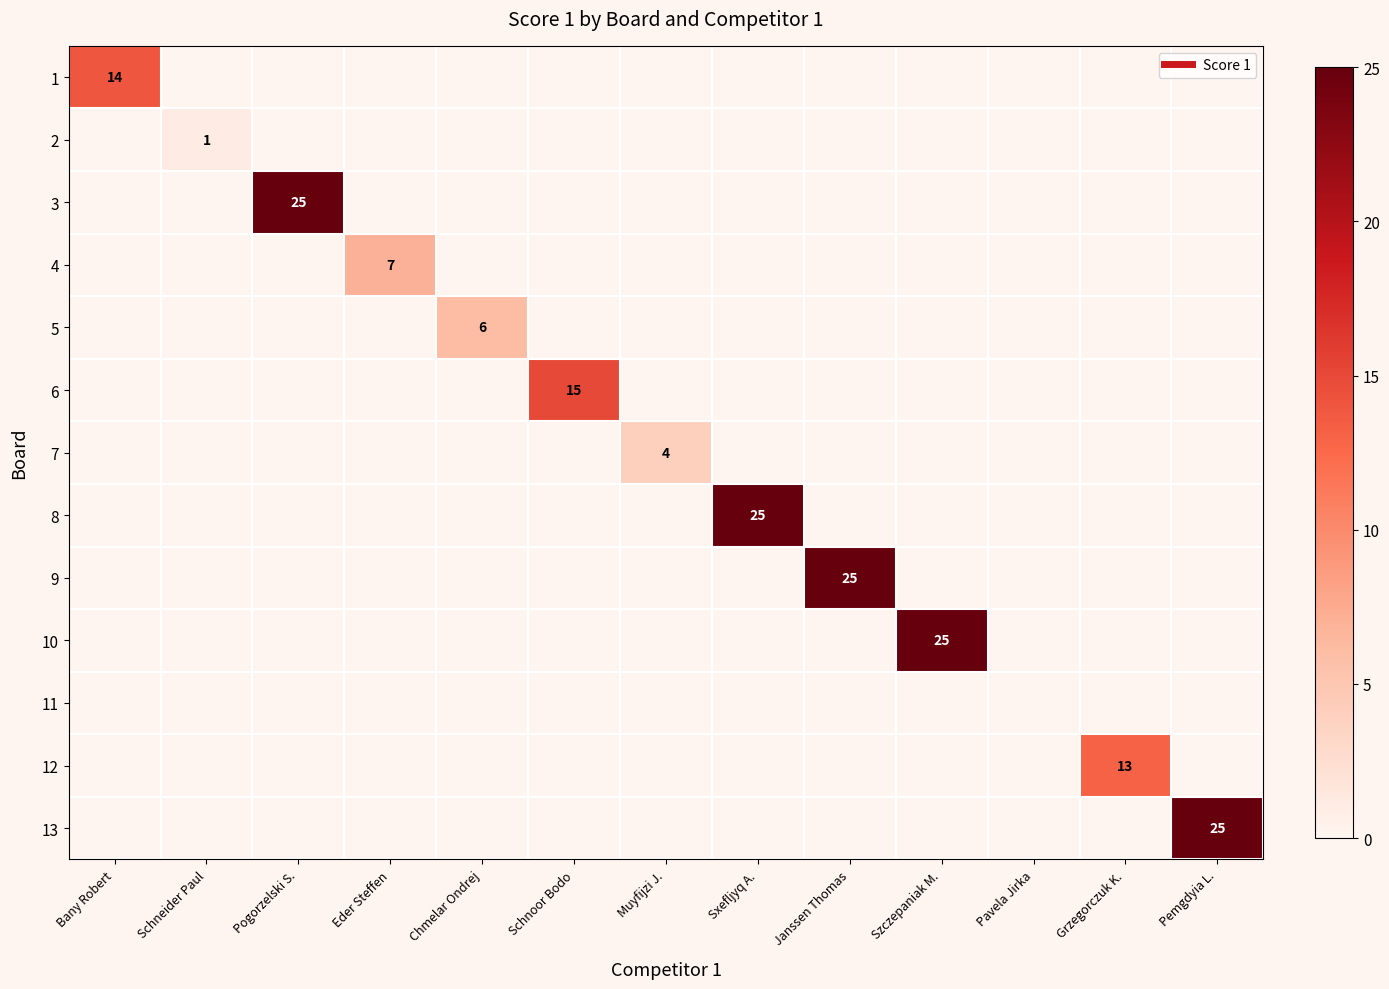

At which category is the sum across all series the highest?

Pogorzelski S.